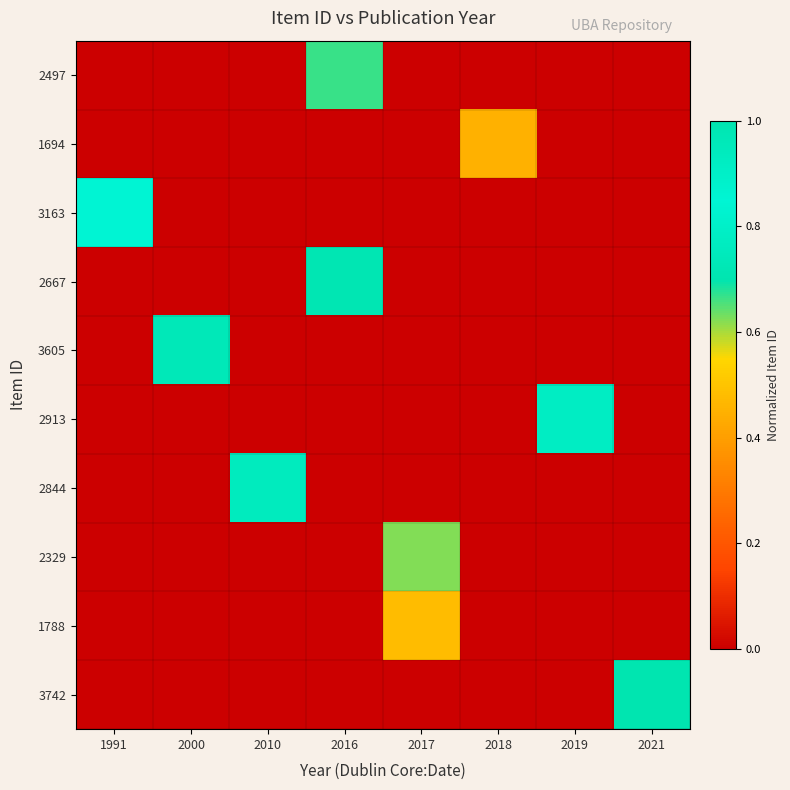

What is the greatest value displayed?

1.0